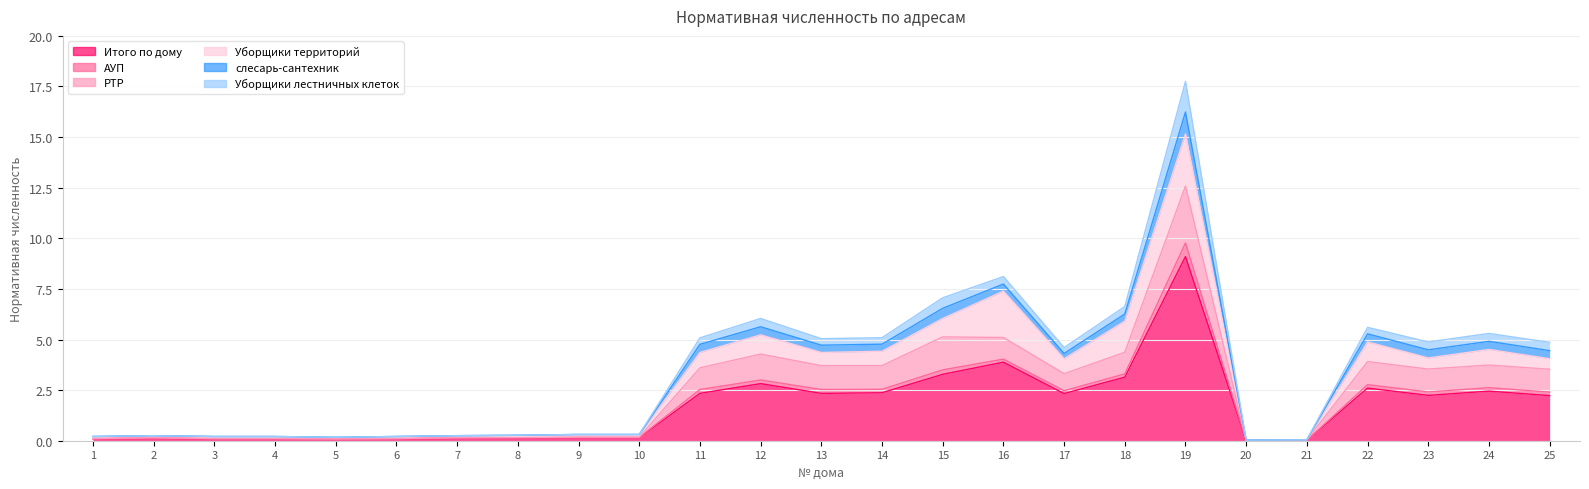

How many interior local peaks does the Уборщики лестничных клеток series have?

6